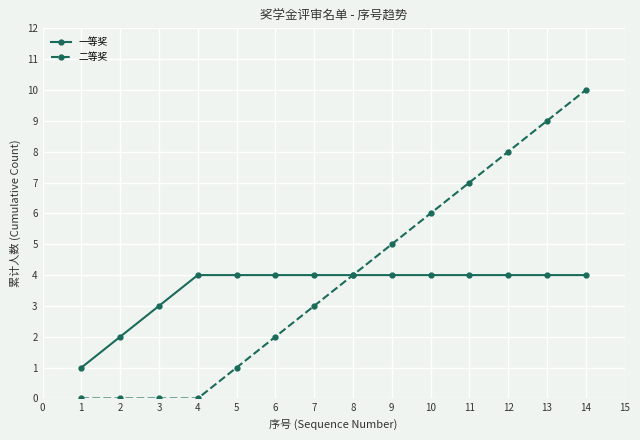

Which series has the largest range (max minus min)?

二等奖